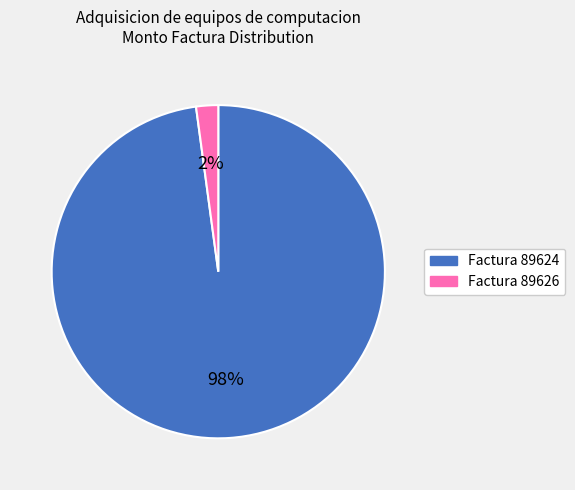

Is the sum of Factura 89624 and Factura 89626 greater than half?

Yes